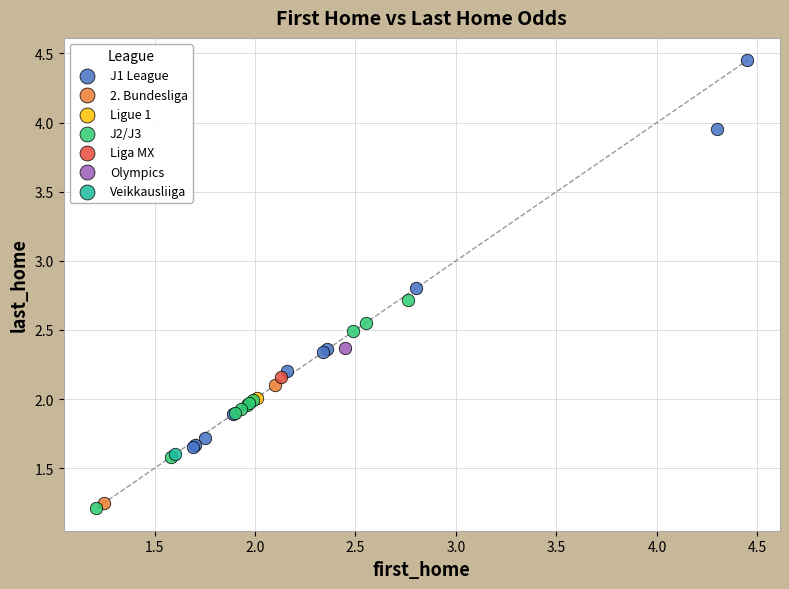

Which series contains the highest Y value?

J1 League